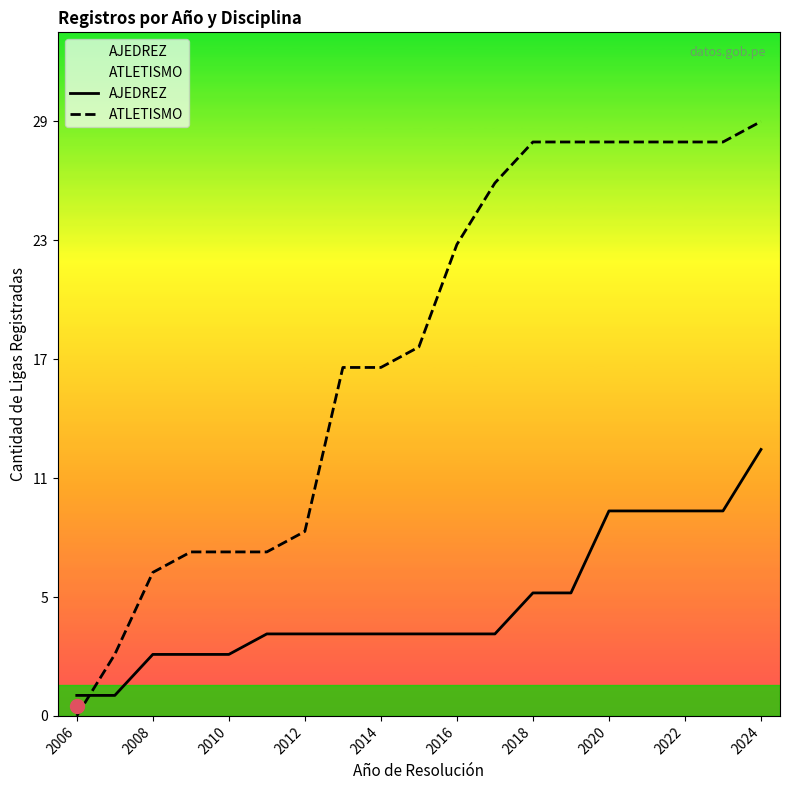

Which series has the largest Y range (max minus min)?

ATLETISMO